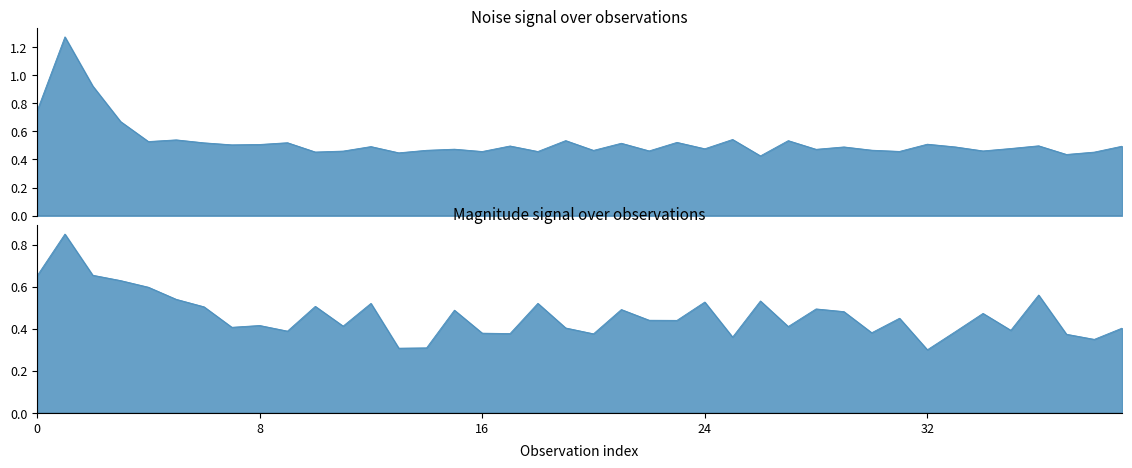

After their last crossing, which series has the higher values: mag. or noise?

noise